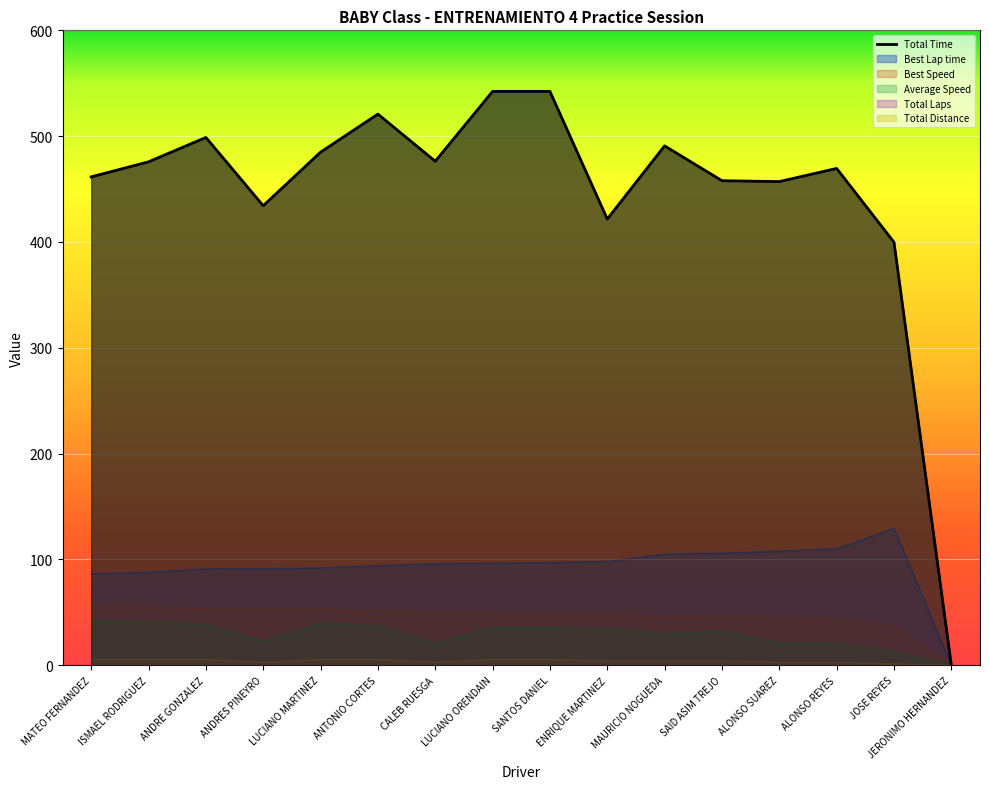

How many Total Laps values are between 2 and 4?

14